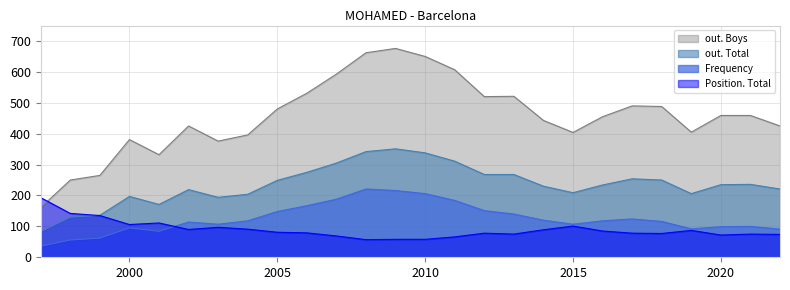

Is the value of Position. Total at 2020 greater than the value of out. Total at 2017?

No